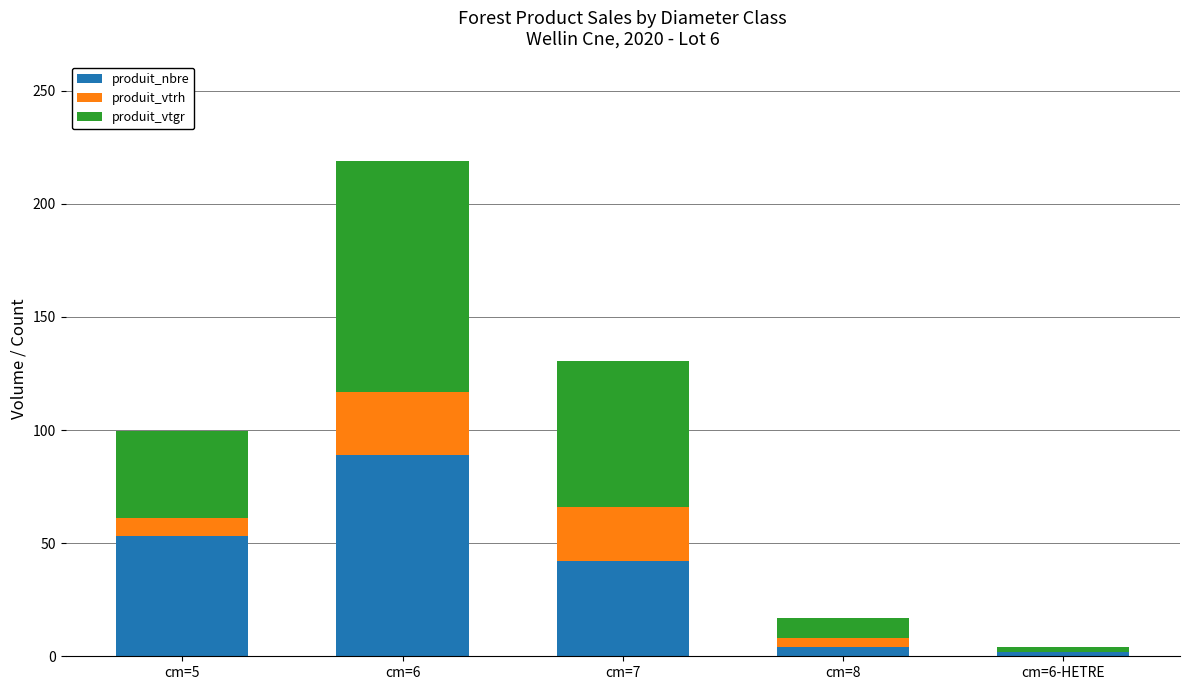

What is the sum of the produit_nbre values at cm=5 and cm=6?

142.0